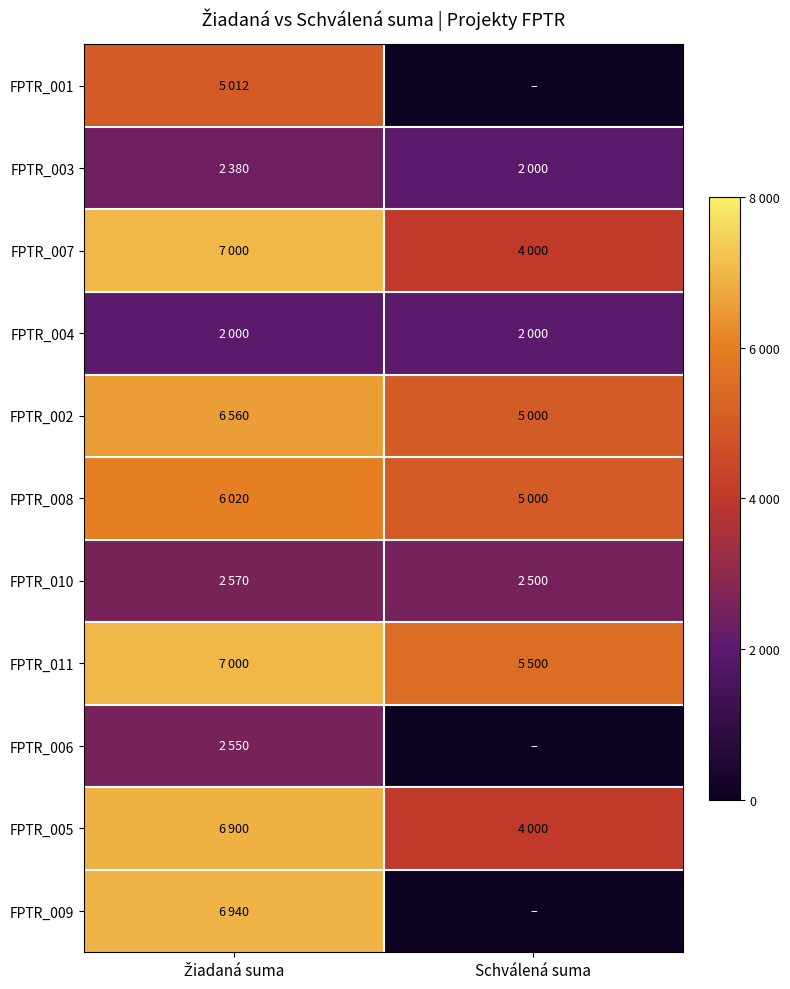

Reading right to left, what are all the values shown in this chart?

FPTR_001: Schválená suma=0	Žiadaná suma=5012
FPTR_003: Schválená suma=2000	Žiadaná suma=2380
FPTR_007: Schválená suma=4000	Žiadaná suma=7000
FPTR_004: Schválená suma=2000	Žiadaná suma=2000
FPTR_002: Schválená suma=5000	Žiadaná suma=6560
FPTR_008: Schválená suma=5000	Žiadaná suma=6020
FPTR_010: Schválená suma=2500	Žiadaná suma=2570
FPTR_011: Schválená suma=5500	Žiadaná suma=7000
FPTR_006: Schválená suma=0	Žiadaná suma=2550
FPTR_005: Schválená suma=4000	Žiadaná suma=6900
FPTR_009: Schválená suma=0	Žiadaná suma=6940